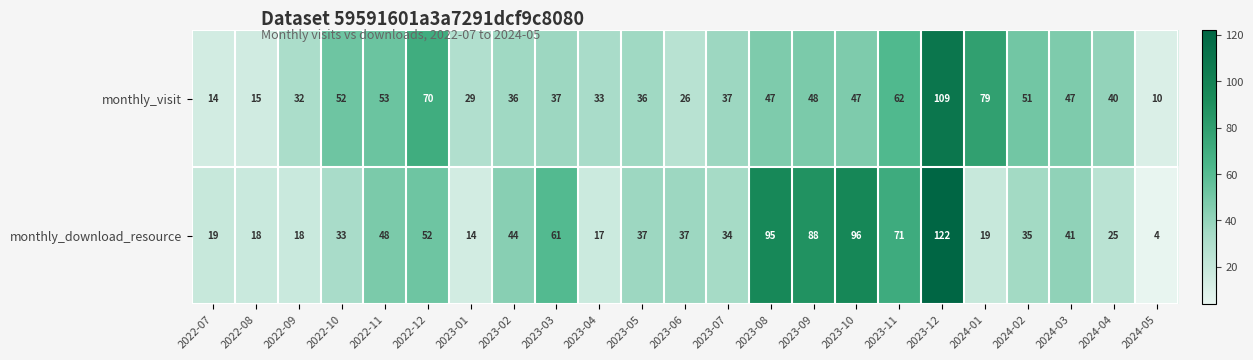

What is the difference between the maximum and minimum values in the monthly_download_resource series?

118